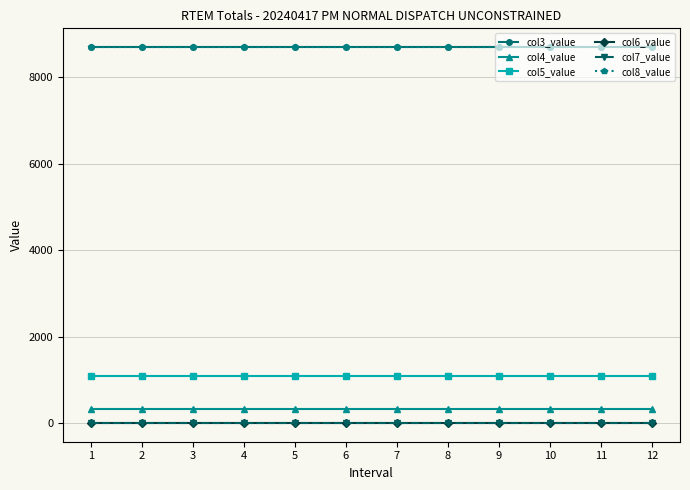

True or false: col5_value and col8_value intersect in this chart.

False